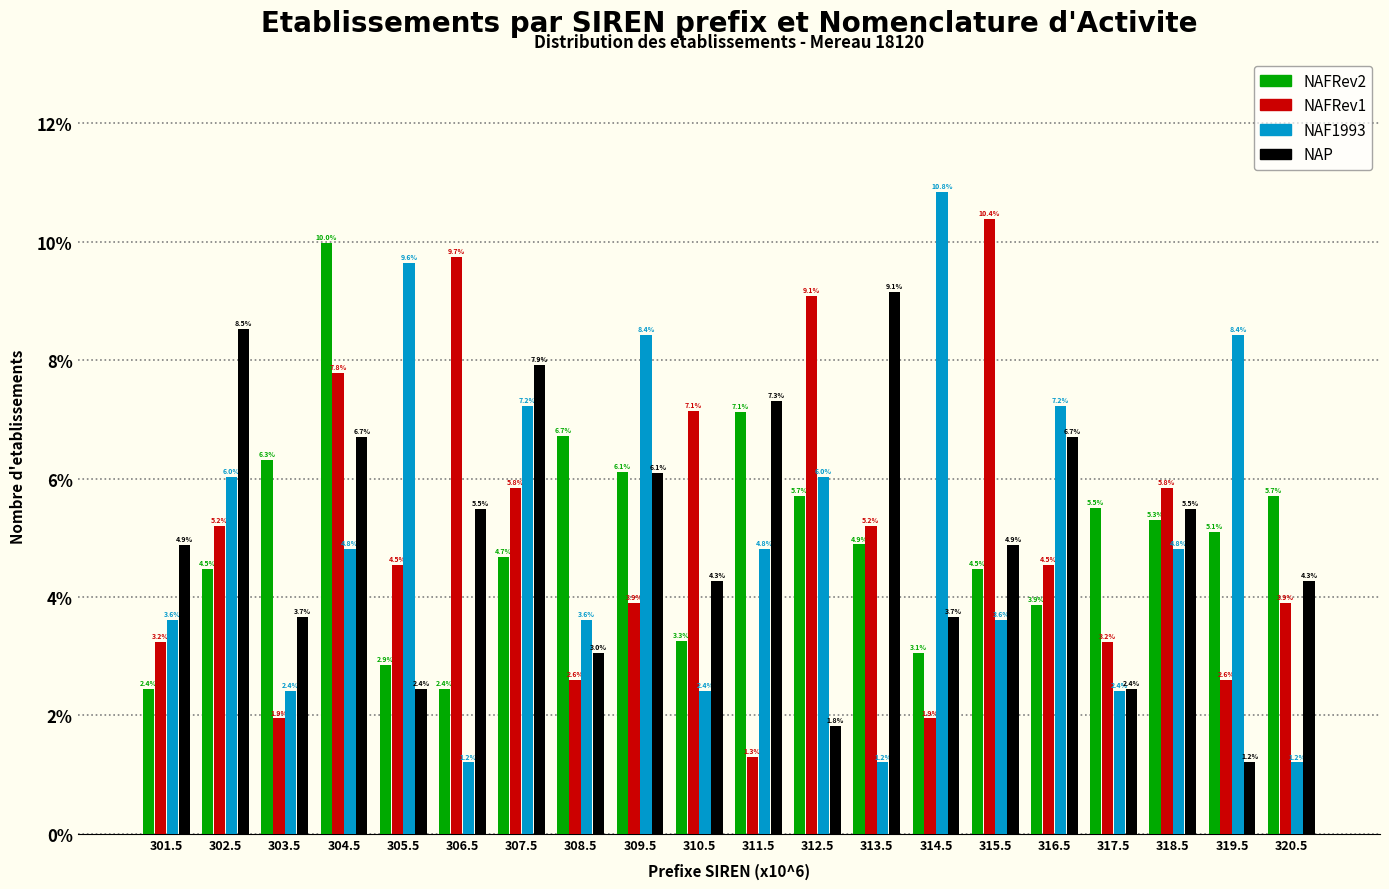

Reading left to right, extract all data points from this chart.

NAFRev2: 301.5=2.4	302.5=4.5	303.5=6.3	304.5=10.0	305.5=2.9	306.5=2.4	307.5=4.7	308.5=6.7	309.5=6.1	310.5=3.3	311.5=7.1	312.5=5.7	313.5=4.9	314.5=3.1	315.5=4.5	316.5=3.9	317.5=5.5	318.5=5.3	319.5=5.1	320.5=5.7
NAFRev1: 301.5=3.2	302.5=5.2	303.5=1.9	304.5=7.8	305.5=4.5	306.5=9.7	307.5=5.8	308.5=2.6	309.5=3.9	310.5=7.1	311.5=1.3	312.5=9.1	313.5=5.2	314.5=1.9	315.5=10.4	316.5=4.5	317.5=3.2	318.5=5.8	319.5=2.6	320.5=3.9
NAF1993: 301.5=3.6	302.5=6.0	303.5=2.4	304.5=4.8	305.5=9.6	306.5=1.2	307.5=7.2	308.5=3.6	309.5=8.4	310.5=2.4	311.5=4.8	312.5=6.0	313.5=1.2	314.5=10.8	315.5=3.6	316.5=7.2	317.5=2.4	318.5=4.8	319.5=8.4	320.5=1.2
NAP: 301.5=4.9	302.5=8.5	303.5=3.7	304.5=6.7	305.5=2.4	306.5=5.5	307.5=7.9	308.5=3.0	309.5=6.1	310.5=4.3	311.5=7.3	312.5=1.8	313.5=9.1	314.5=3.7	315.5=4.9	316.5=6.7	317.5=2.4	318.5=5.5	319.5=1.2	320.5=4.3